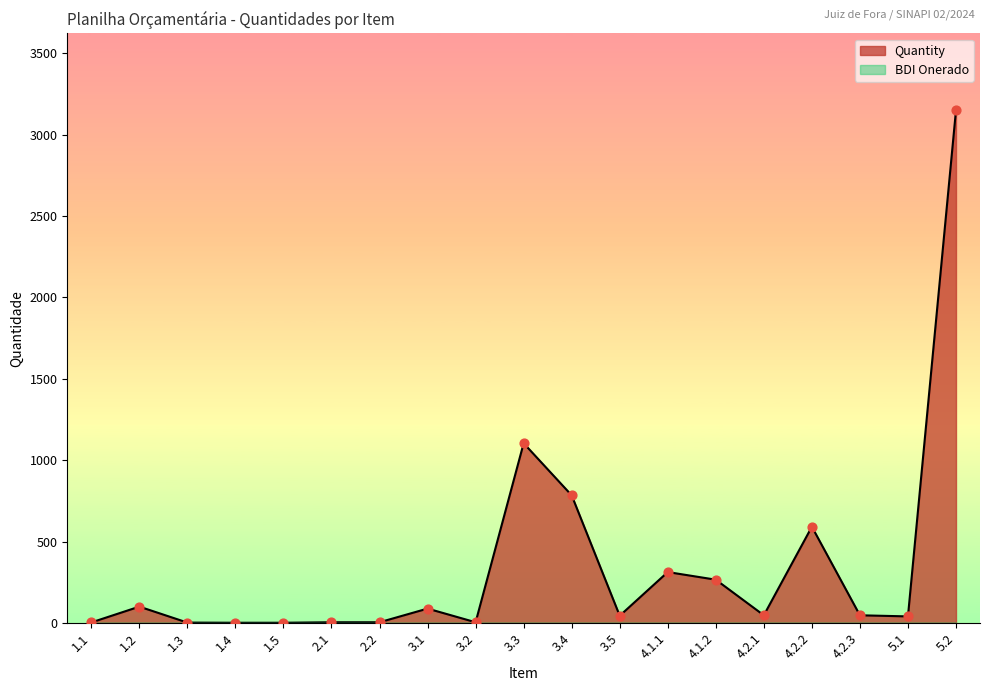

What is the change in value from 1.3 to 5.1?

+38.0